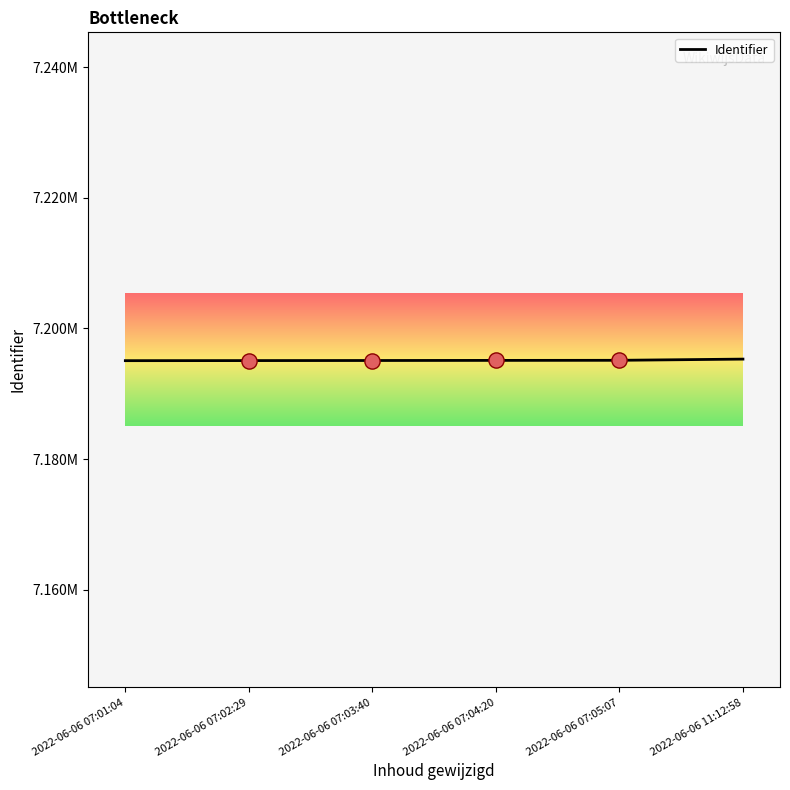

Which has a higher value, 2022-06-06 07:05:07 or 2022-06-06 07:02:29?

2022-06-06 07:05:07